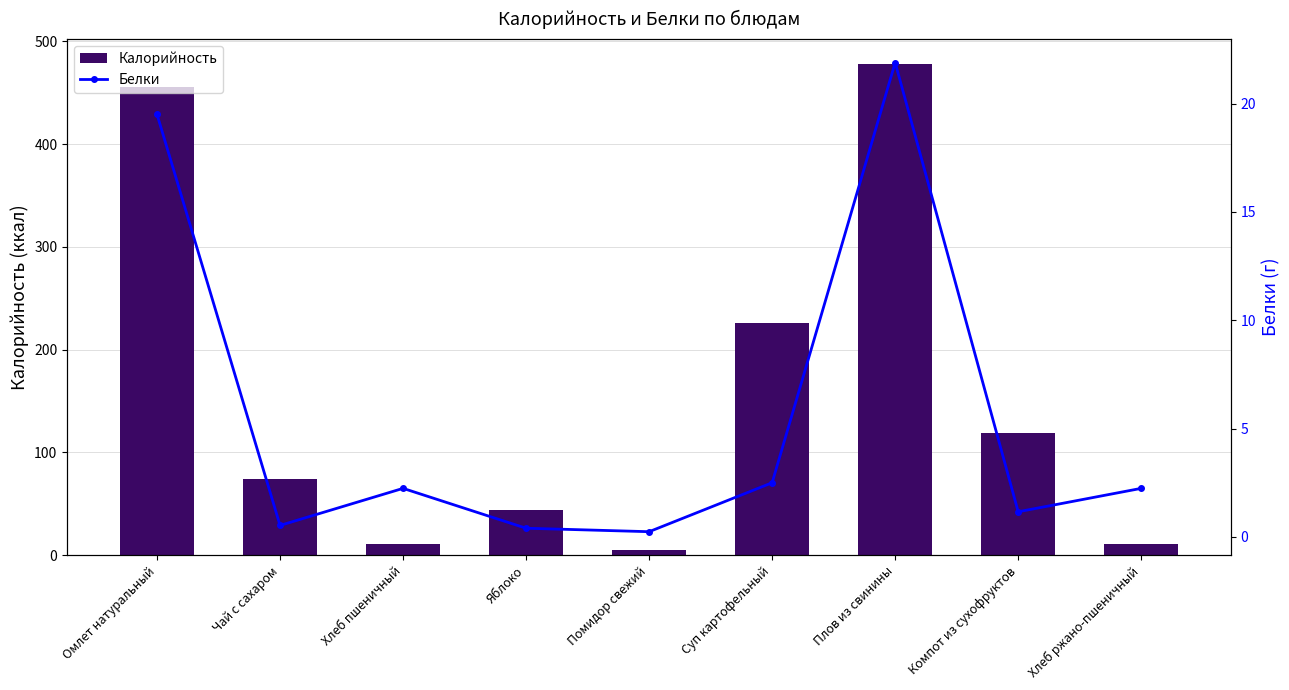

Where does the Калорийность series first go above 74?

Омлет натуральный